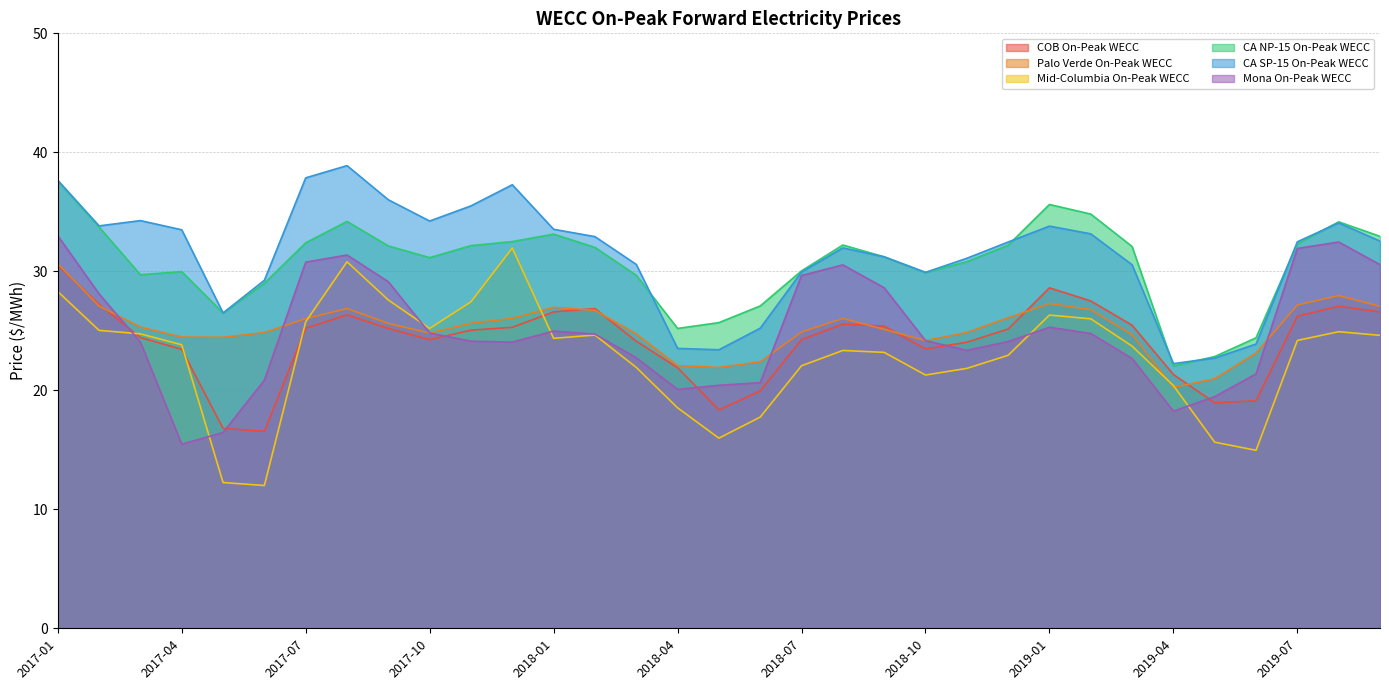

At which label does CA SP-15 On-Peak WECC reach its peak?

2017-08